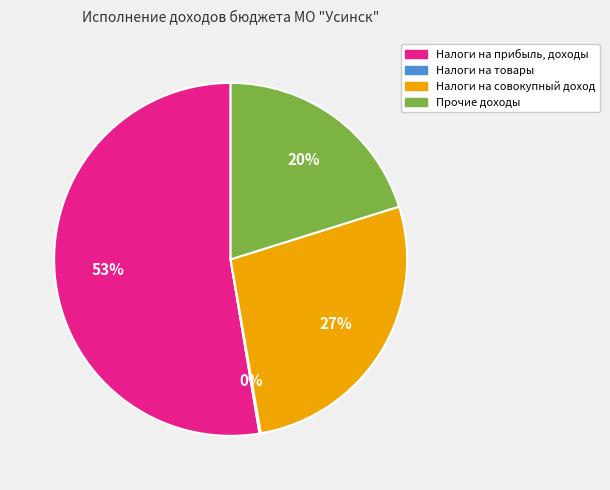

Do Налоги на прибыль, доходы and Налоги на совокупный доход together represent more than half of the pie?

Yes